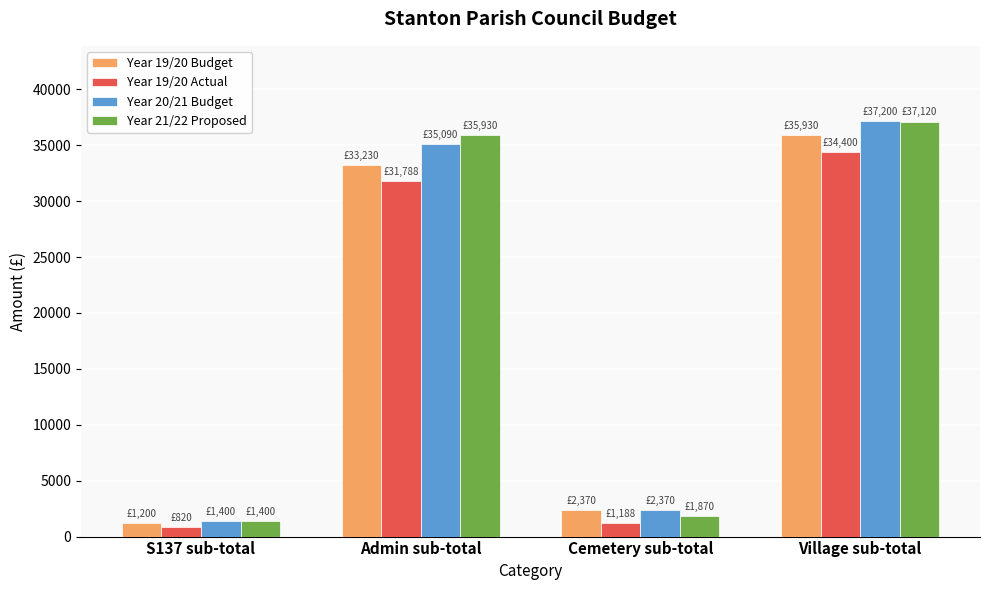

At which category does the chart reach its peak across all series?

Village sub-total